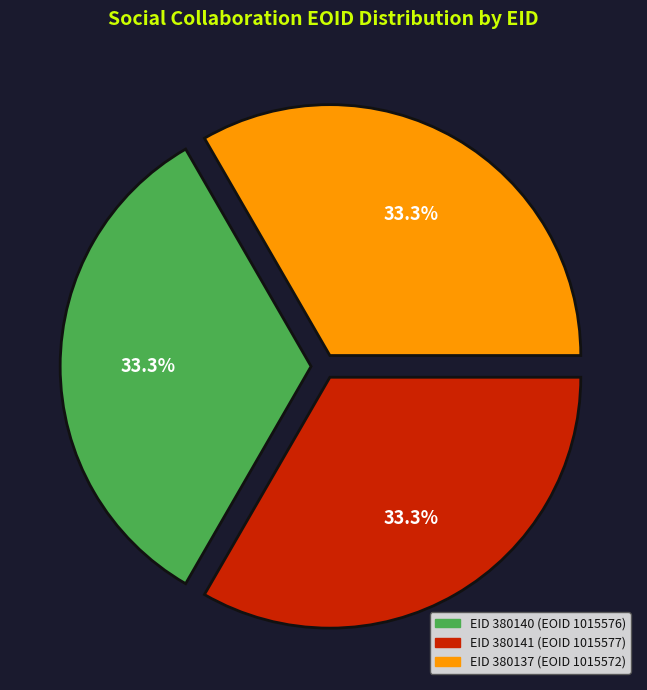

Is there a majority slice in this chart?

No